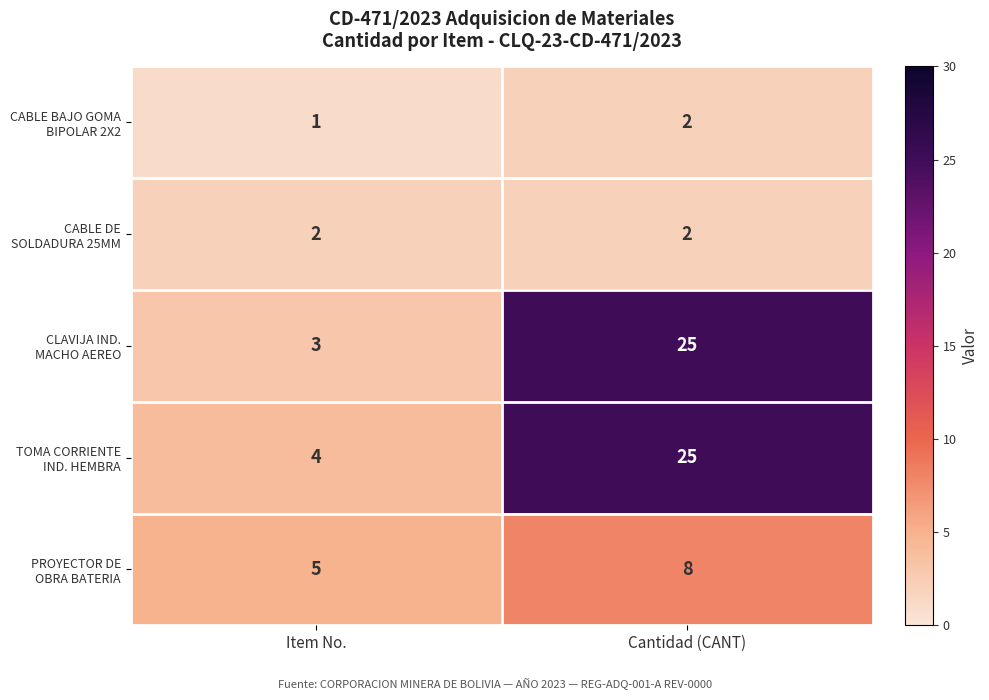

At which category is the sum across all series the highest?

Cantidad (CANT)